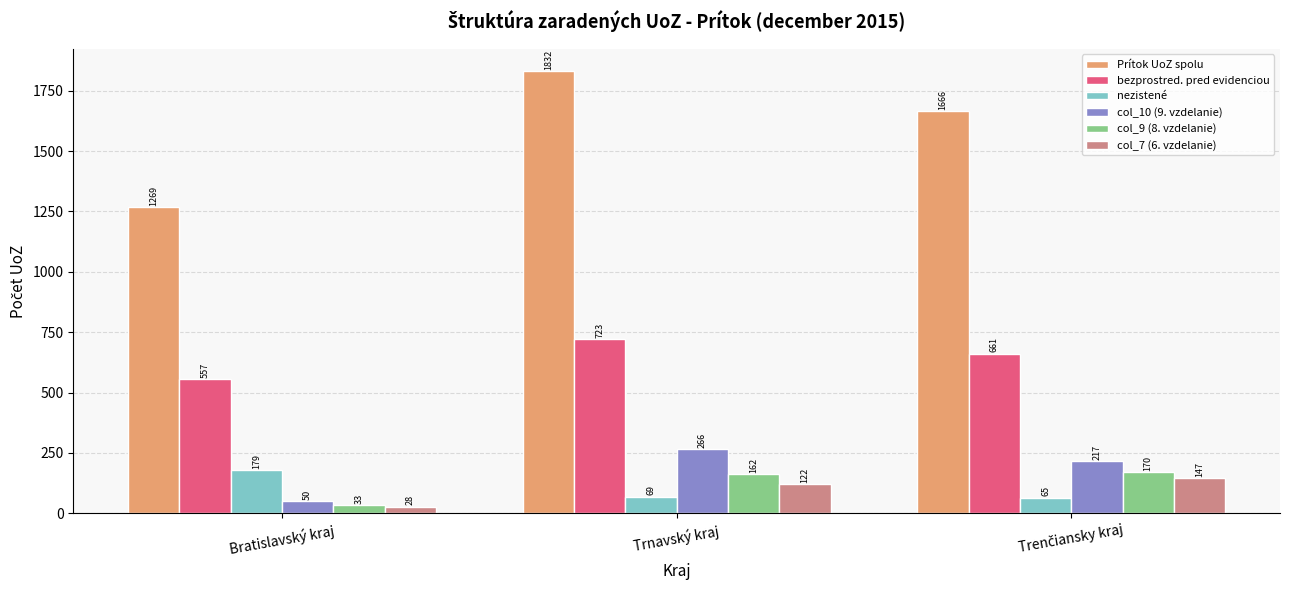

How many series are shown in this chart?

6